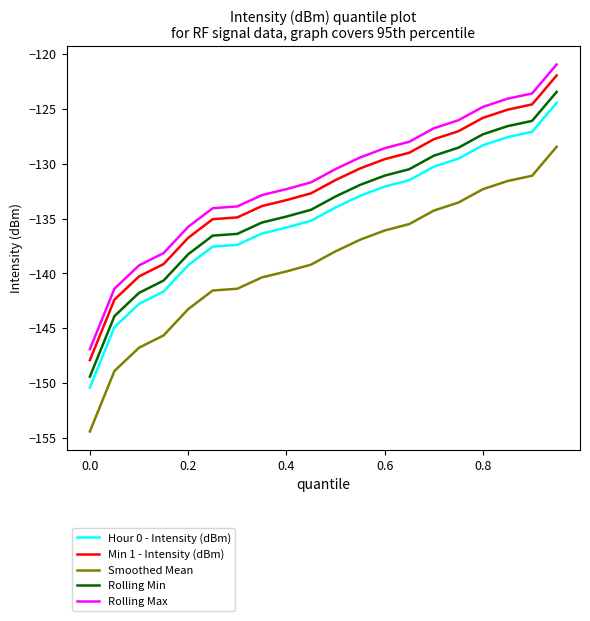

What is the average value of the Rolling Max series?

-131.5